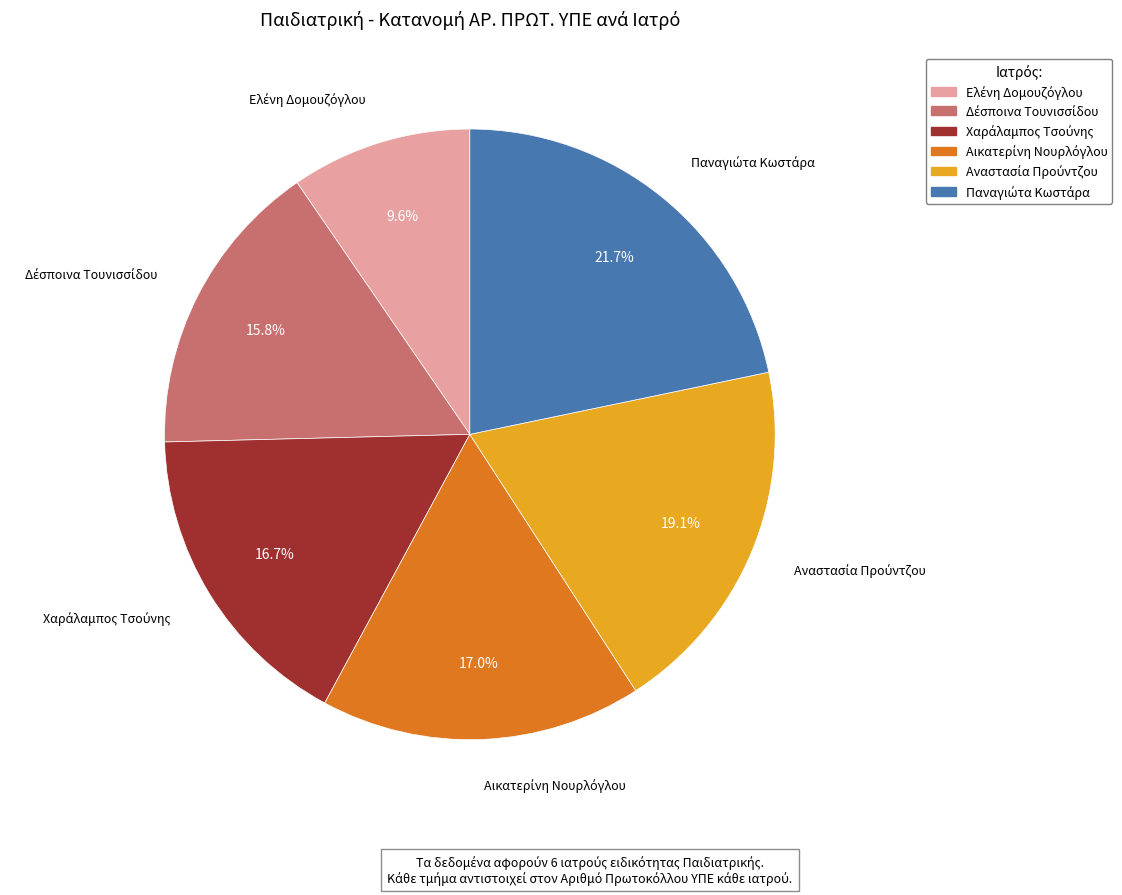

How many slices are in this pie chart?

6